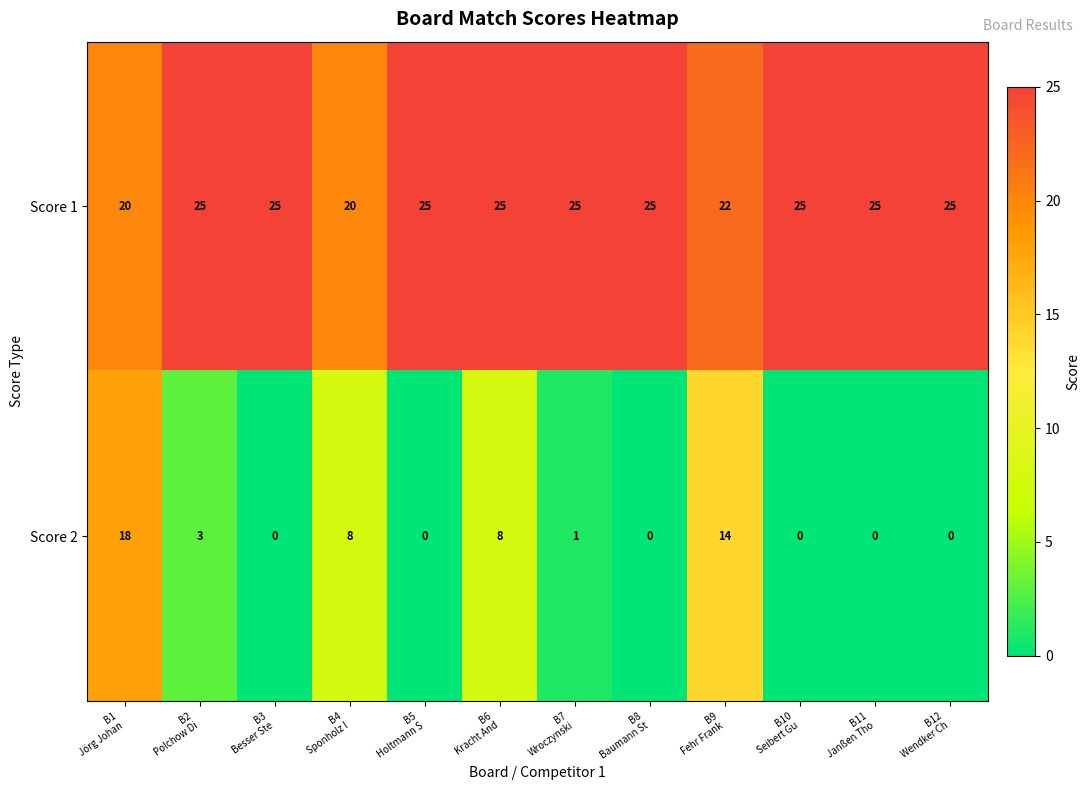

Reading left to right, extract all data points from this chart.

Score 1: 20	25	25	20	25	25	25	25	22	25	25	25
Score 2: 18	3	0	8	0	8	1	0	14	0	0	0